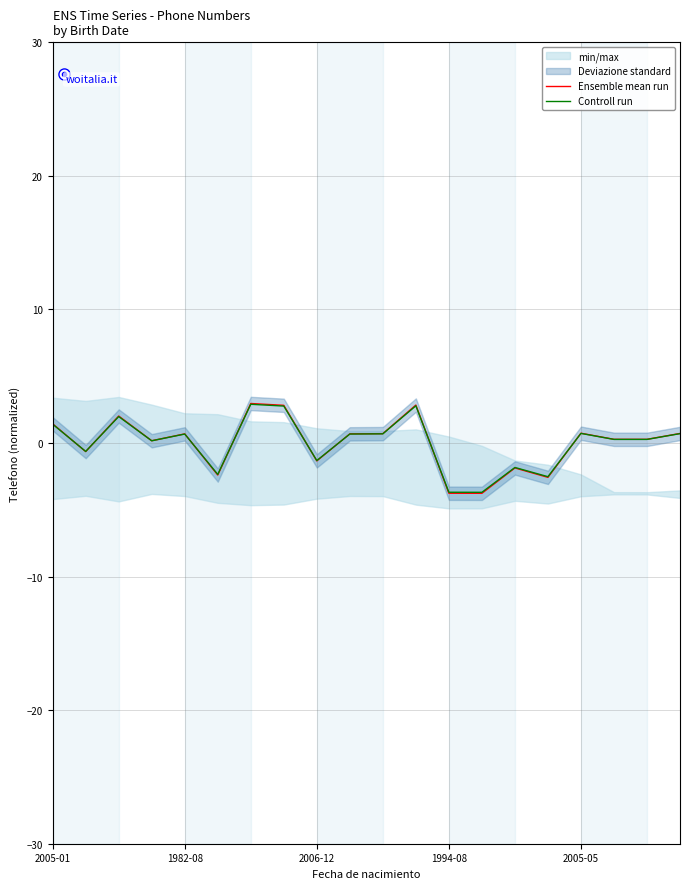

Reading left to right, list all the values displayed in this chart.

Ensemble mean run: 1.4	-0.6	2.0	0.2	0.7	-2.4	3.0	2.8	-1.3	0.7	0.7	2.8	-3.8	-3.8	-1.9	-2.6	0.7	0.3	0.3	0.7
Controll run: 1.4	-0.6	2.0	0.2	0.7	-2.3	2.9	2.8	-1.3	0.7	0.7	2.8	-3.7	-3.7	-1.8	-2.5	0.7	0.3	0.3	0.7